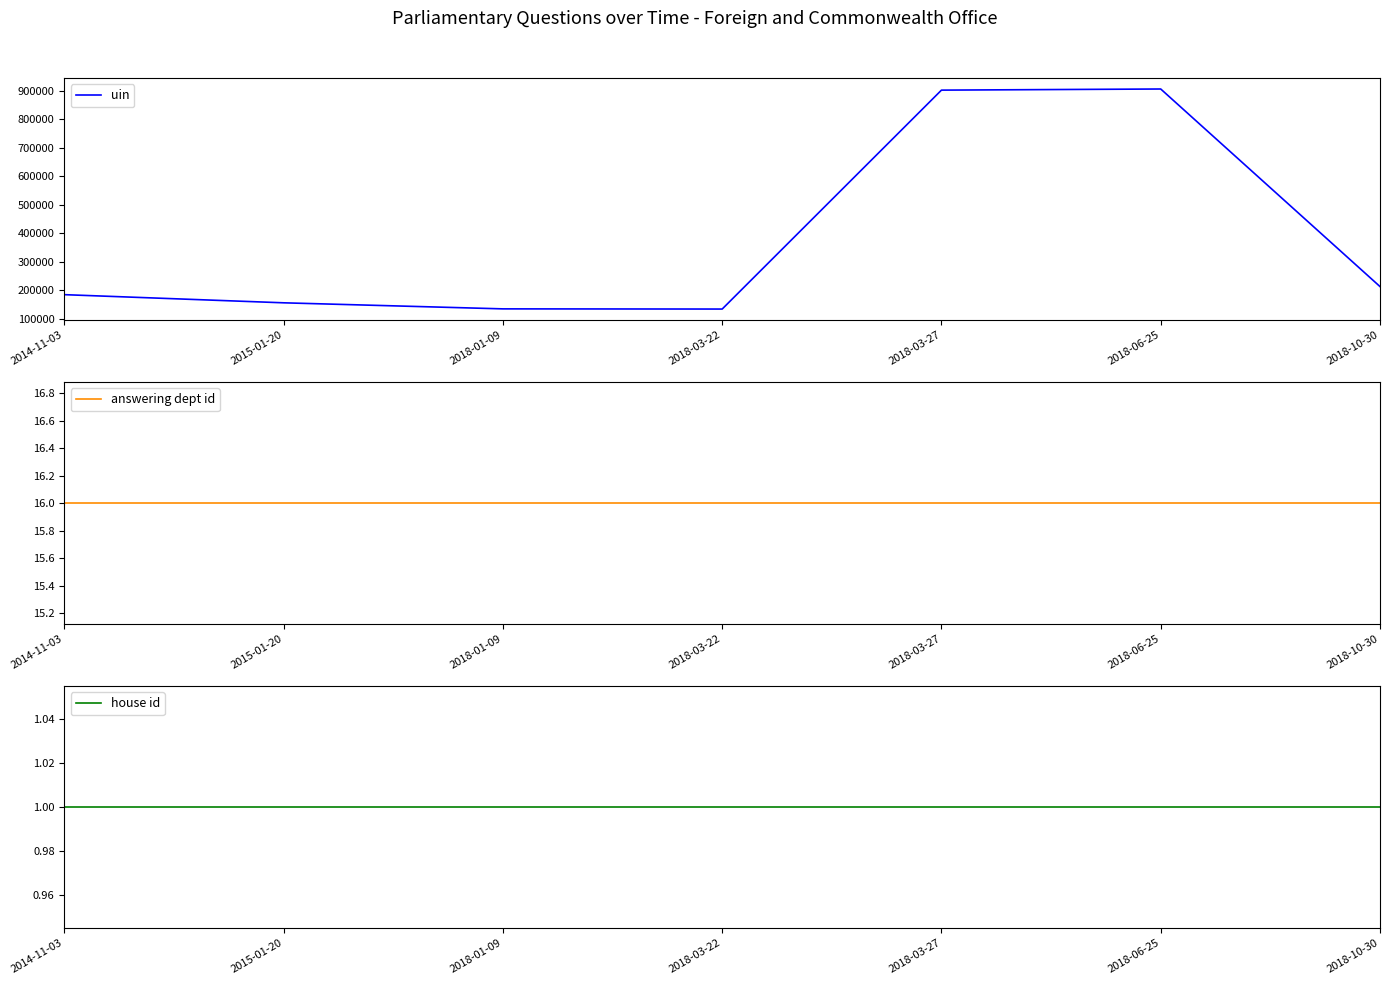

Is the value of uin at 2018-03-22 greater than the value of house id at 2018-10-30?

Yes